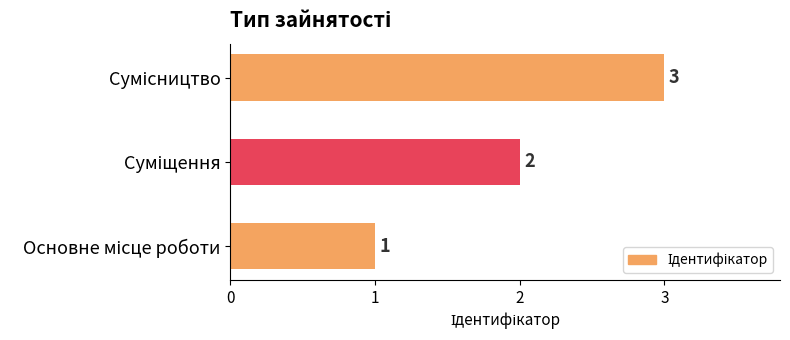

What is the maximum value shown in the chart?

3